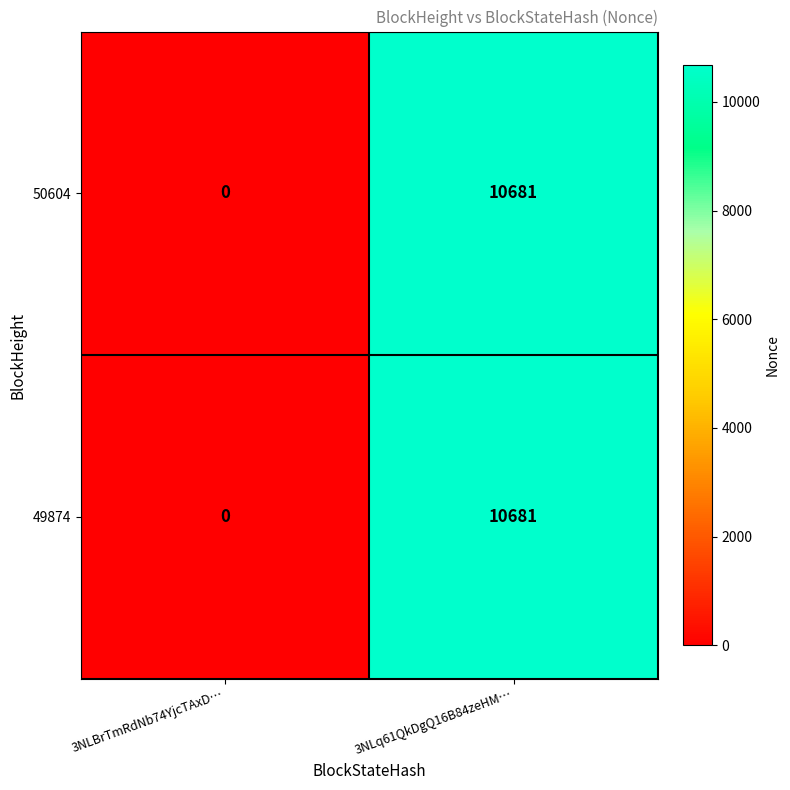

Reading right to left, what are all the values shown in this chart?

50604: 10681	0
49874: 10681	0